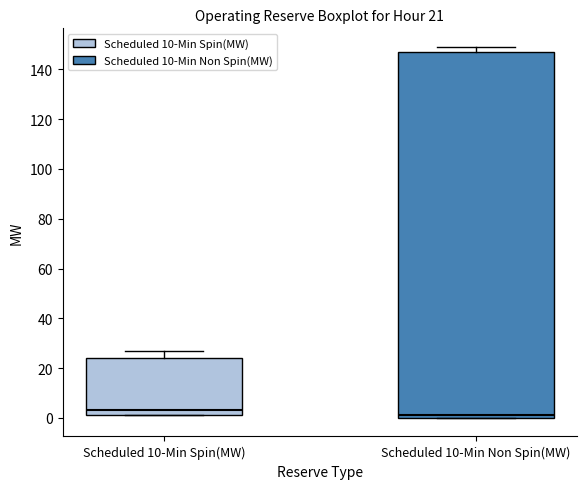

Comparing the boxes themselves (not the whiskers), which one is the tallest?

Scheduled 10-Min Non Spin(MW)